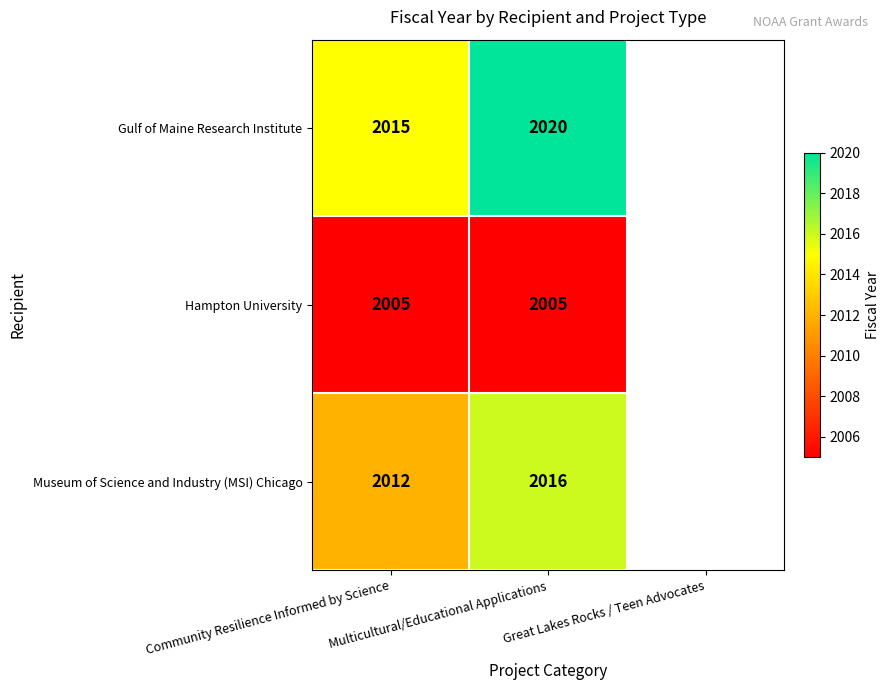

True or false: Gulf of Maine Research Institute has a value of 2015 at Community Resilience Informed by Science.

True